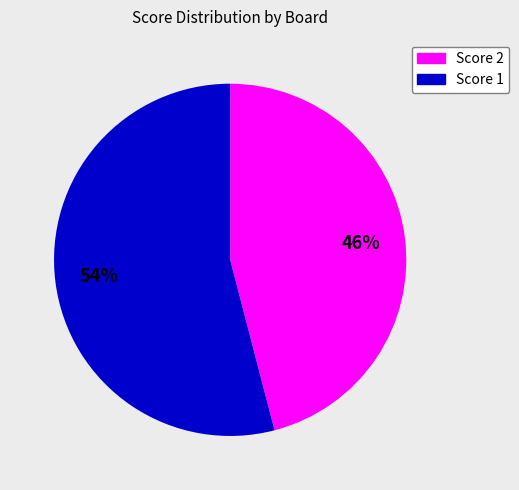

Is there a majority slice in this chart?

Yes